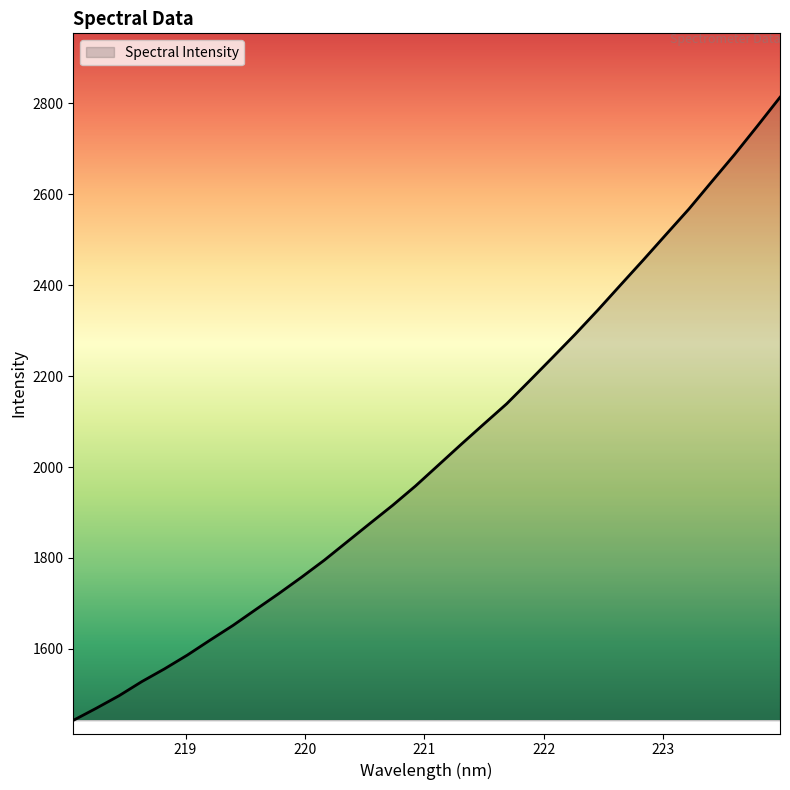

What is the greatest value displayed?

2813.2